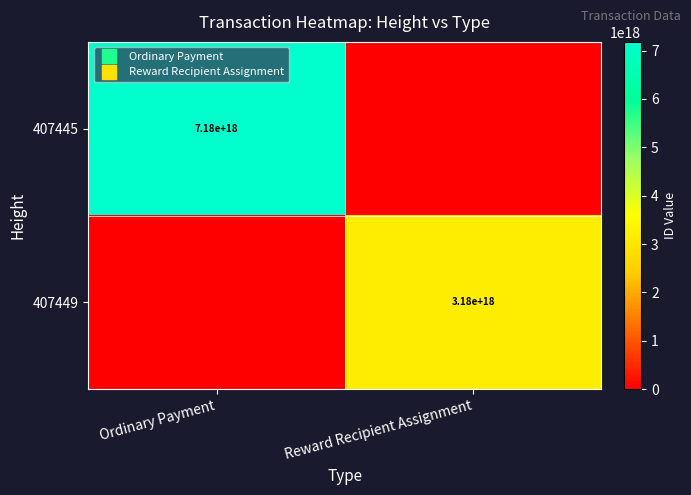

How many positive values does the 407449 series have?

1